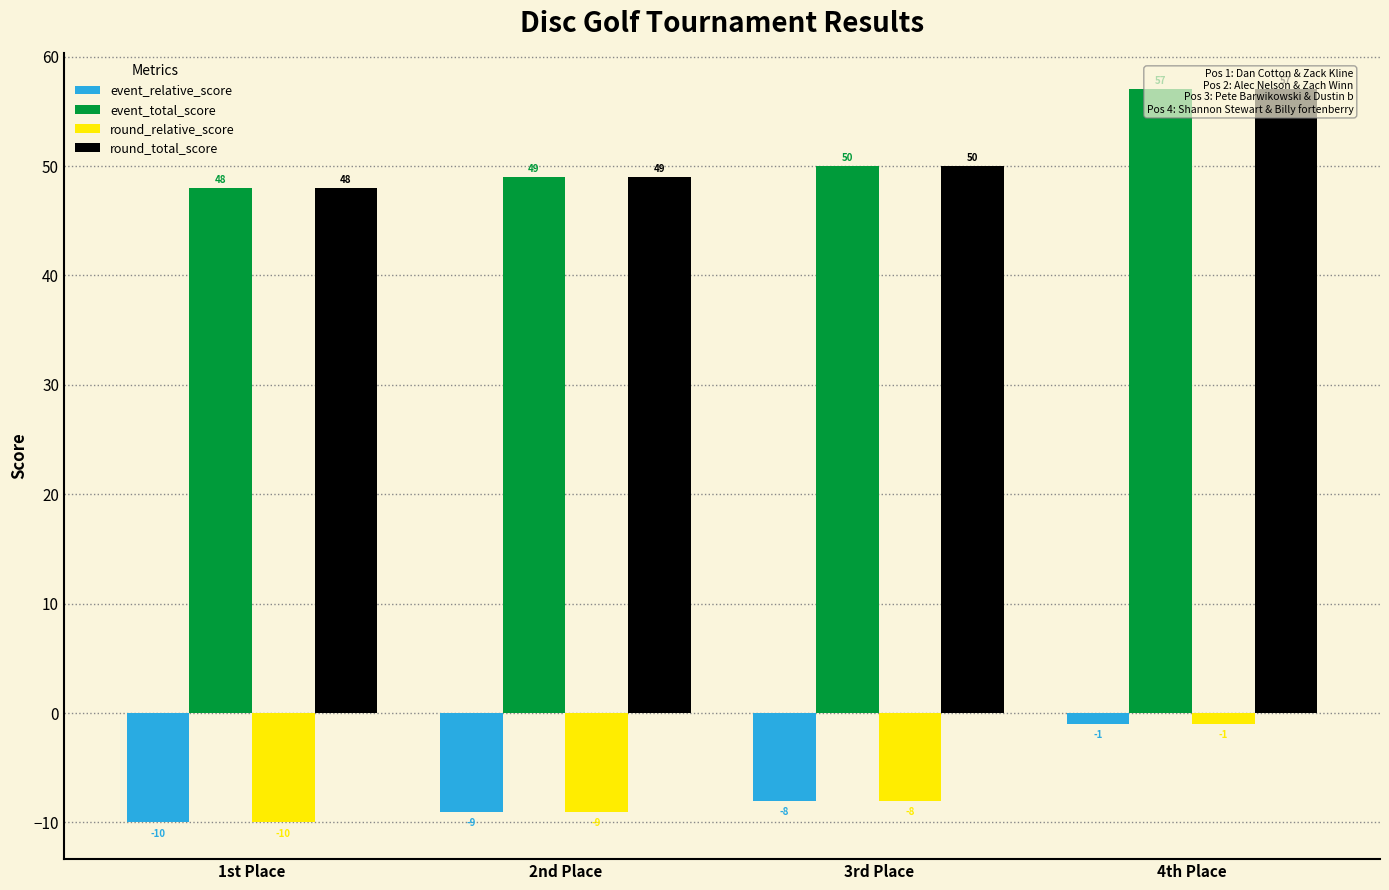

How many event_total_score values are between 49 and 57?

3